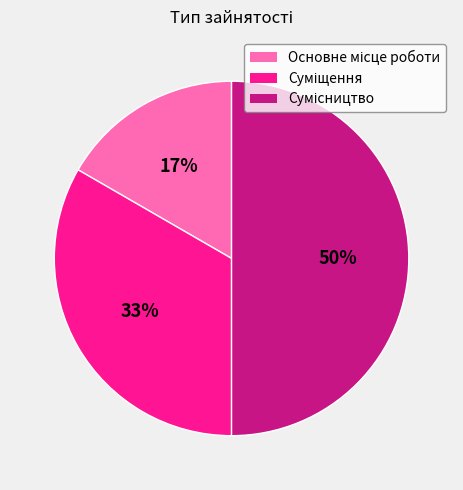

How many segments does this pie chart have?

3